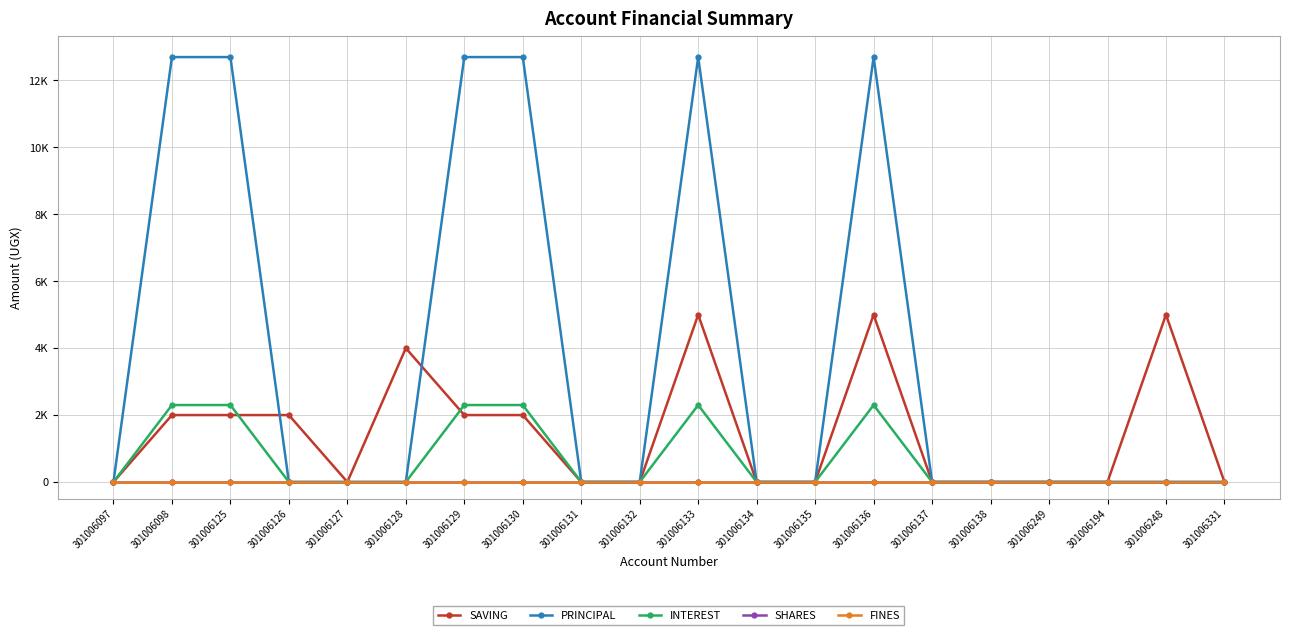

Does the chart display data point markers on the line(s)?

Yes